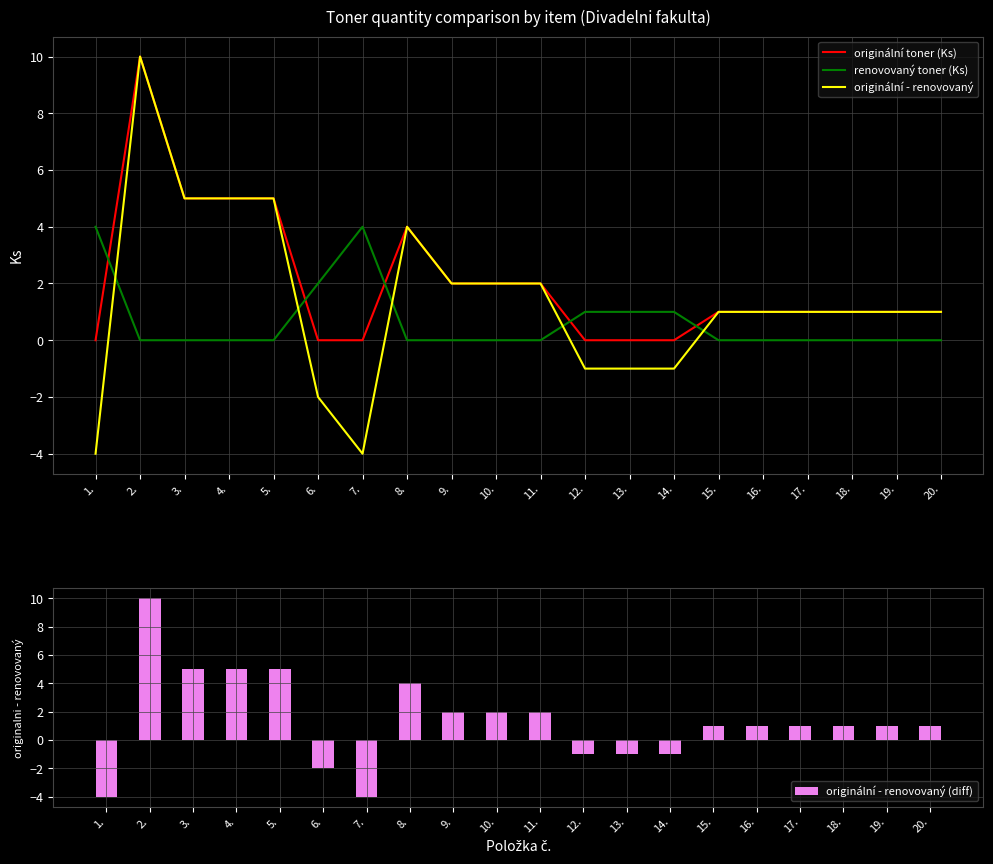

The value of originální toner (Ks) at 1. is 0. True or false?

True